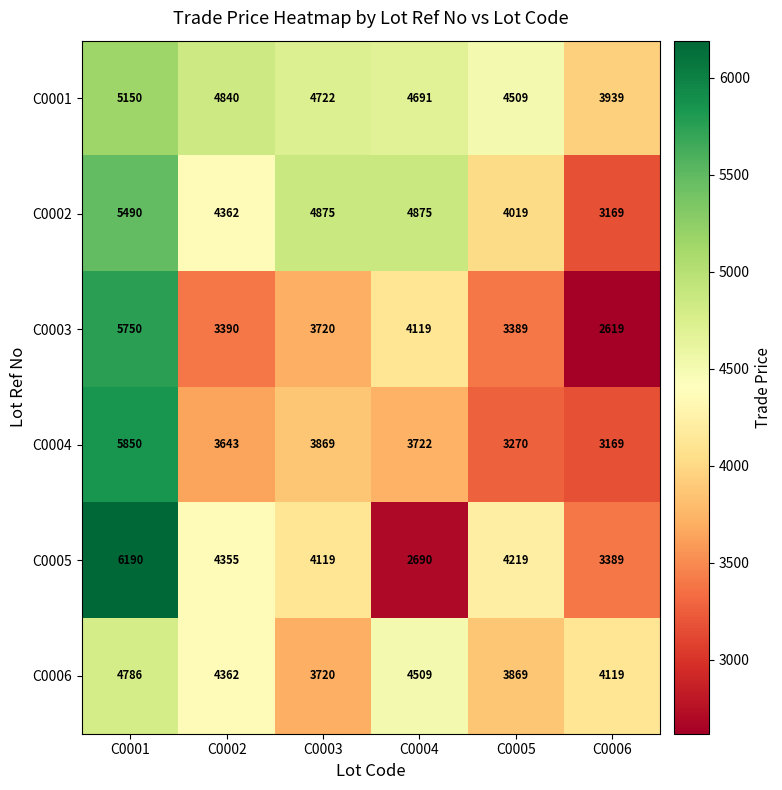

Is it true that C0005 equals 3389 at C0006?

True